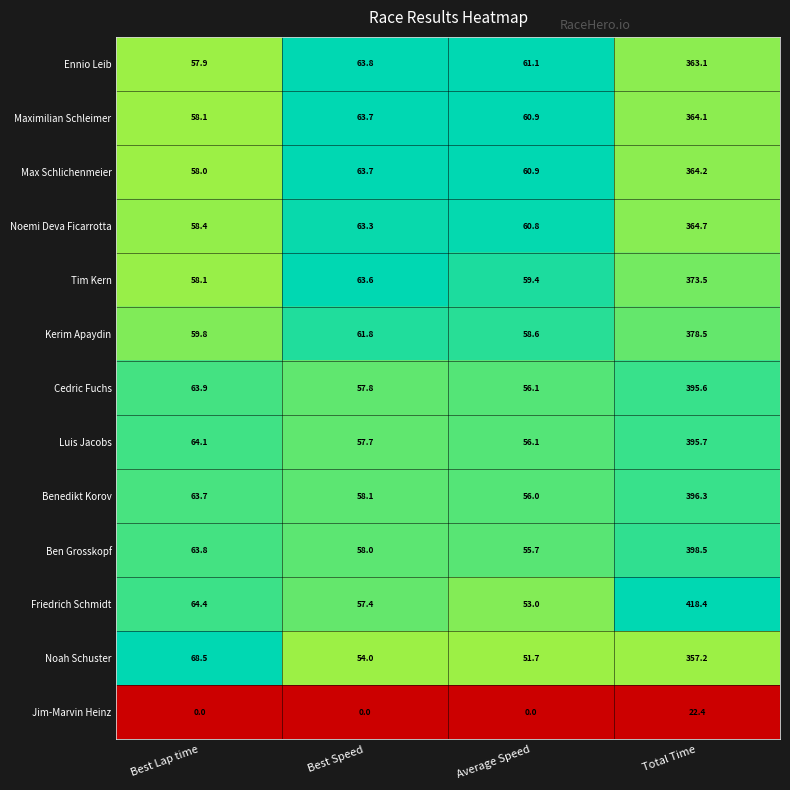

At which label does Maximilian Schleimer first exceed 63?

Best Speed